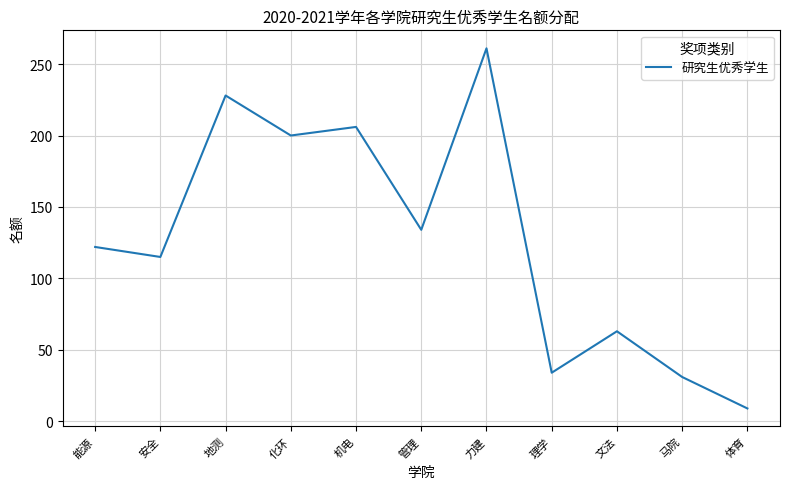

What is the sum of all values?

1403